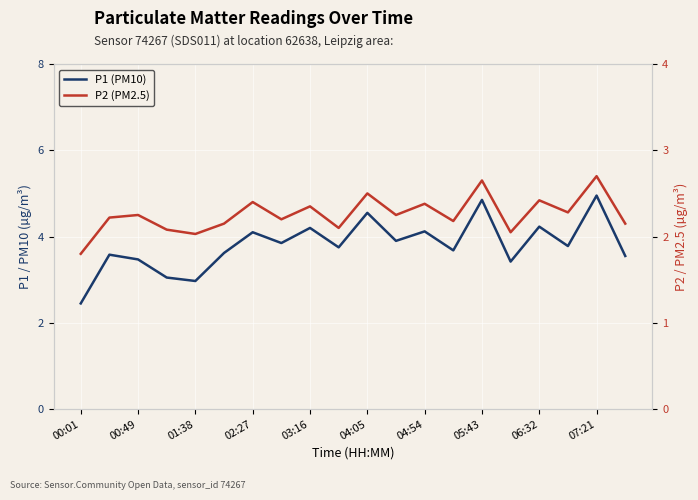

What is the value of the P2 (PM2.5) point at the 18th from the left?

2.3